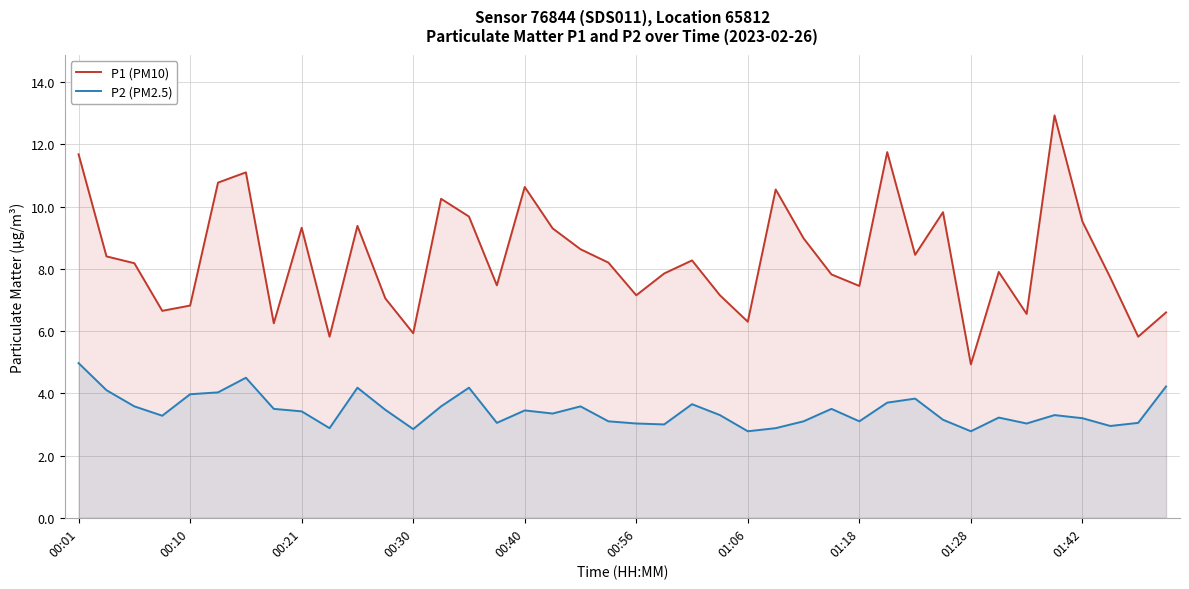

Reading left to right, what are all the values shown in this chart?

P1 (PM10): 11.7	8.4	8.2	6.7	6.8	10.8	11.1	6.2	9.3	5.8	9.4	7.0	5.9	10.2	9.7	7.5	10.6	9.3	8.6	8.2	7.2	7.8	8.3	7.2	6.3	10.6	9.0	7.8	7.5	11.8	8.4	9.8	4.9	7.9	6.5	12.9	9.5	7.7	5.8	6.6
P2 (PM2.5): 5.0	4.1	3.6	3.3	4.0	4.0	4.5	3.5	3.4	2.9	4.2	3.5	2.9	3.6	4.2	3.0	3.5	3.4	3.6	3.1	3.0	3.0	3.6	3.3	2.8	2.9	3.1	3.5	3.1	3.7	3.8	3.1	2.8	3.2	3.0	3.3	3.2	3.0	3.0	4.2